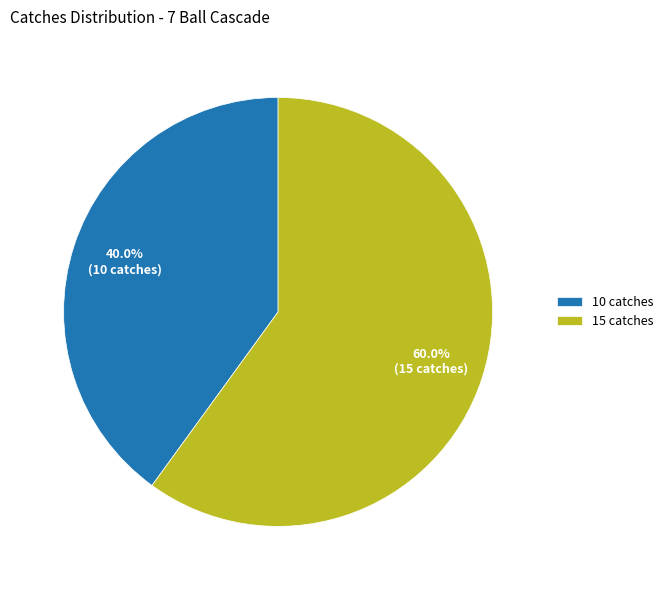

Which slice represents more than half of the pie?

15 catches